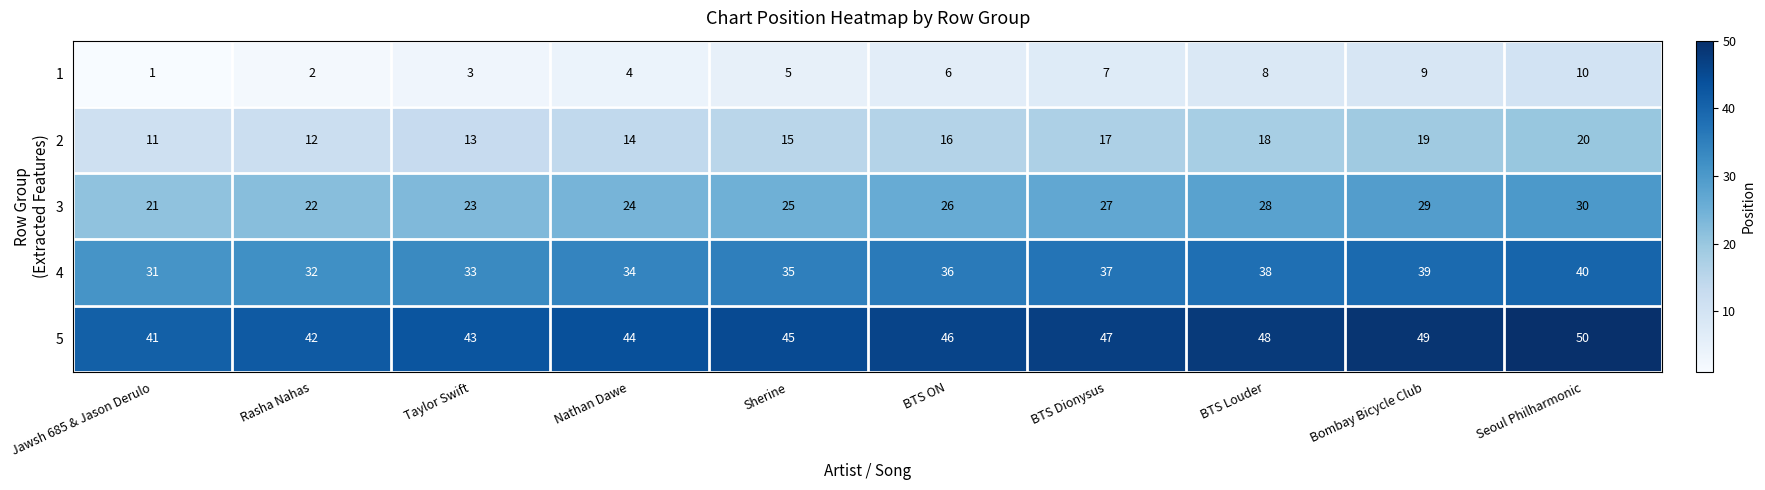

Is it true that 3 equals 27 at BTS Dionysus?

True